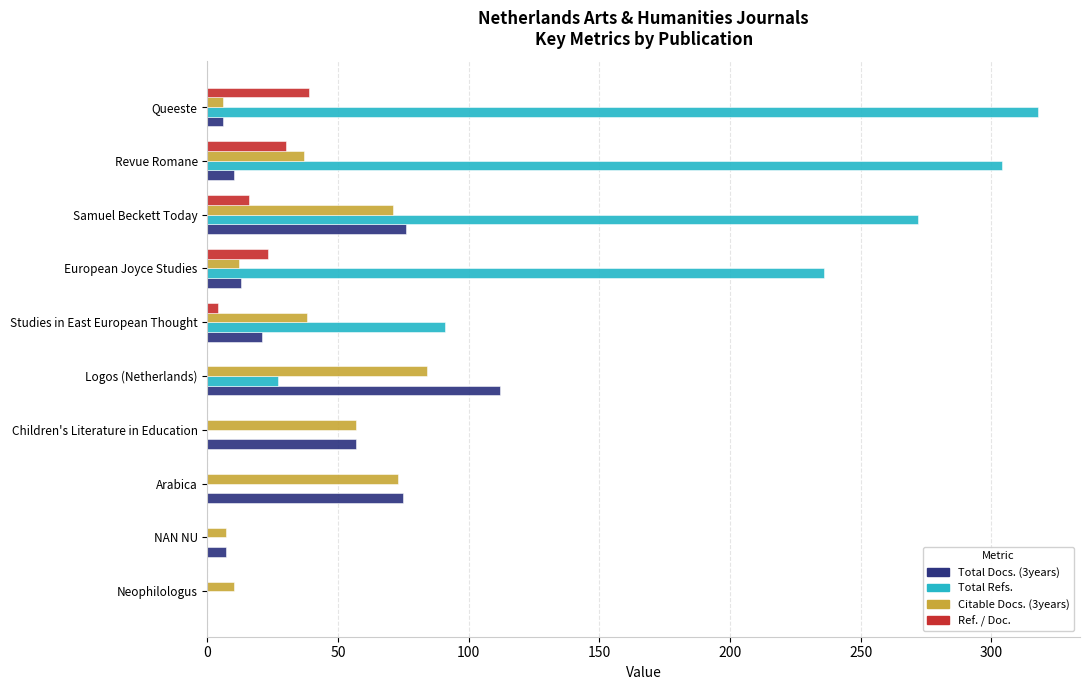

The Total Refs. series shows 76 at European Joyce Studies. True or false?

False